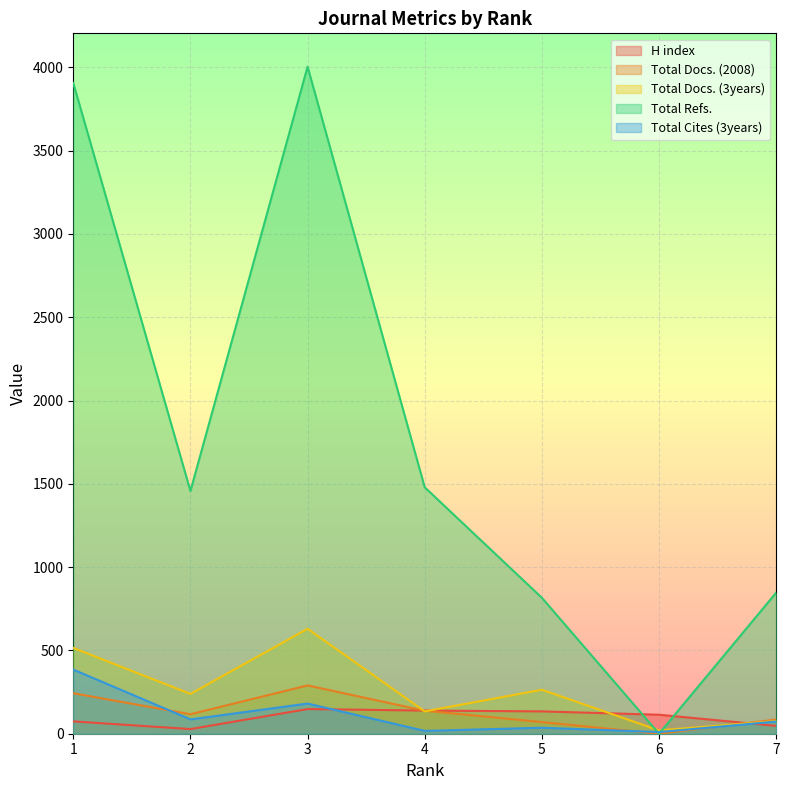

True or false: Total Docs. (3years) has a value of 24 at 7.

False